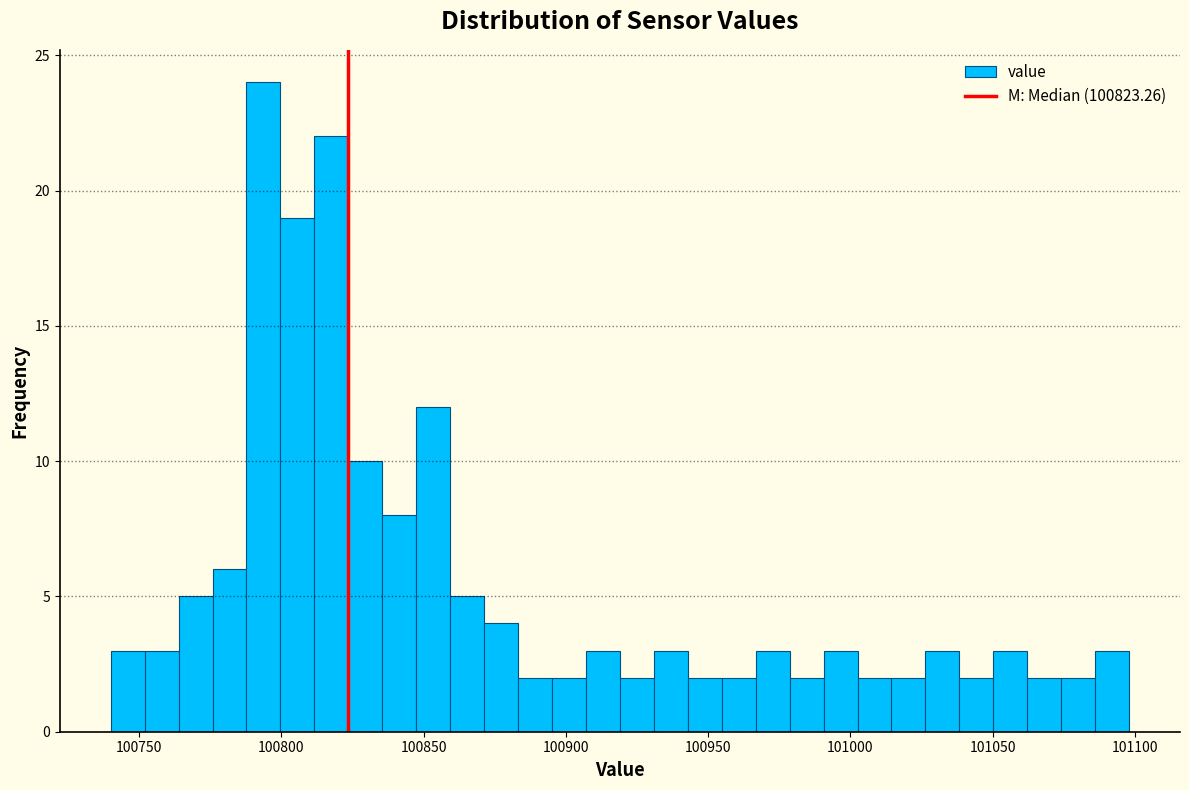

Around what value on the x-axis is the tallest bar? Give the approximate position of its centre, as read against the axis.

100795